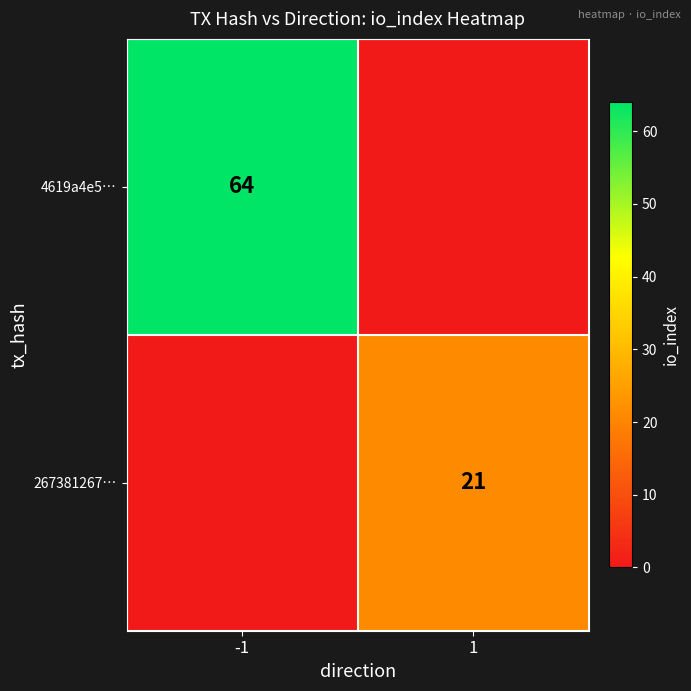

Is the value of 4619a4e5… at -1 greater than the value of 267381267… at 1?

Yes